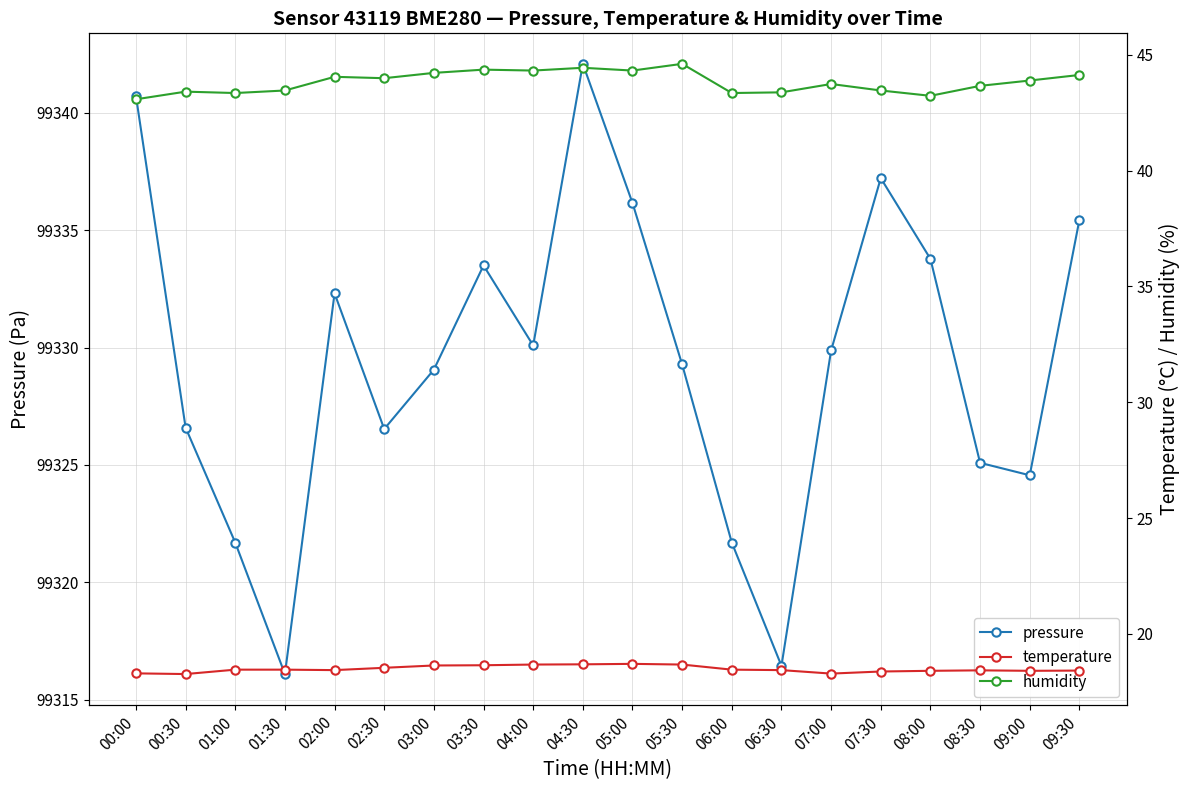

Reading left to right, transcribe all the data shown in this chart.

pressure: 99340.7	99326.6	99321.7	99316.1	99332.3	99326.5	99329.1	99333.5	99330.1	99342.1	99336.2	99329.3	99321.7	99316.4	99329.9	99337.2	99333.8	99325.1	99324.6	99335.4
temperature: 18.3	18.3	18.5	18.5	18.4	18.5	18.6	18.6	18.7	18.7	18.7	18.7	18.5	18.4	18.3	18.4	18.4	18.4	18.4	18.4
humidity: 43.1	43.4	43.4	43.5	44.0	44.0	44.2	44.4	44.3	44.4	44.3	44.6	43.4	43.4	43.7	43.5	43.2	43.7	43.9	44.1